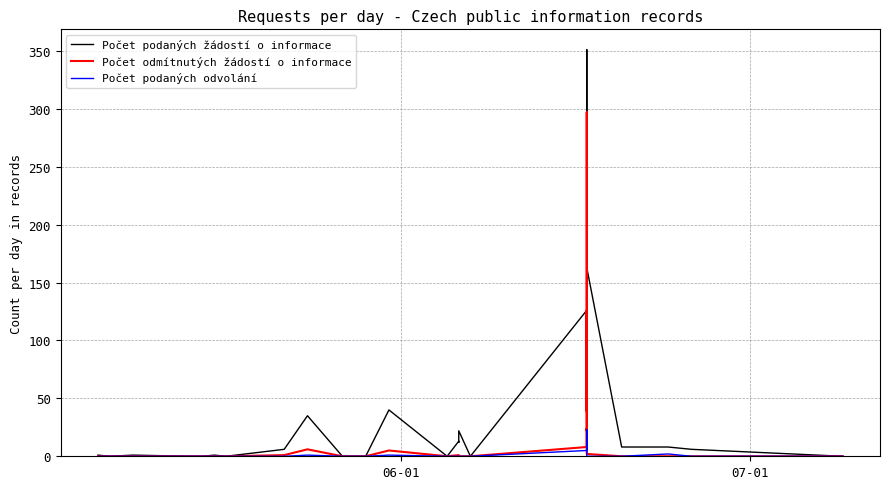

How many values in Počet odmítnutých žádostí o informace are above zero?

19